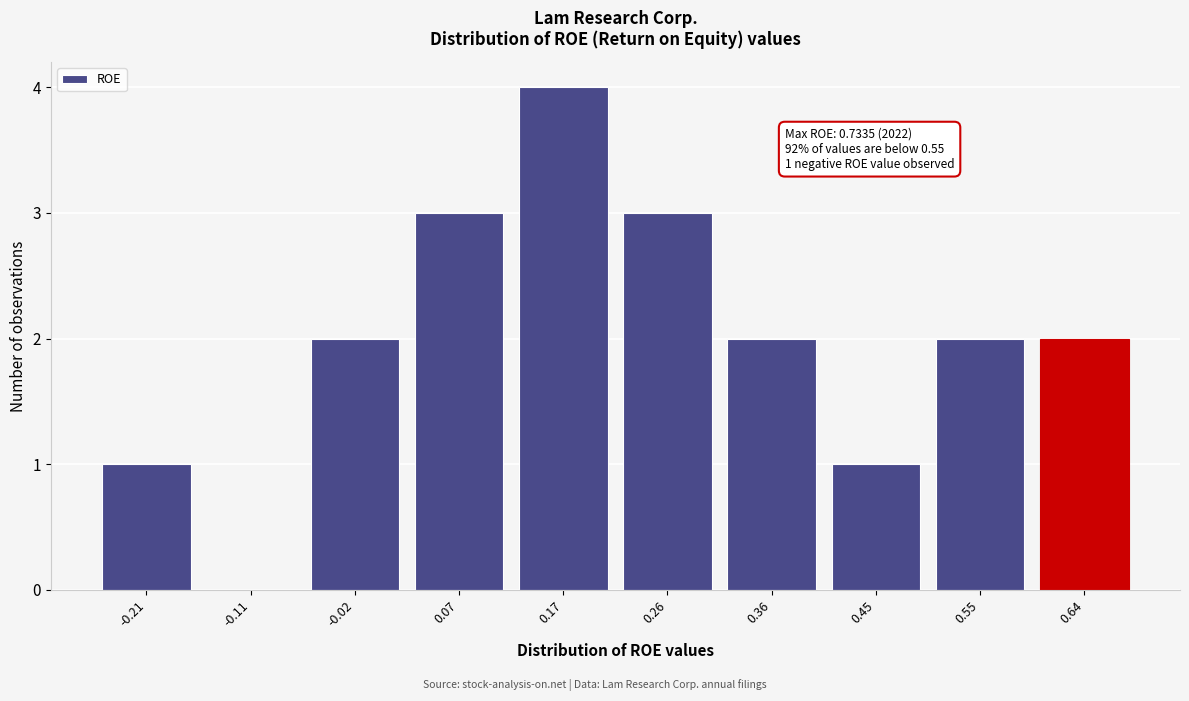

Reading right to left, what are all the values shown in this chart?

0.64=2	0.55=2	0.45=1	0.36=2	0.26=3	0.17=4	0.07=3	-0.02=2	-0.11=0	-0.21=1